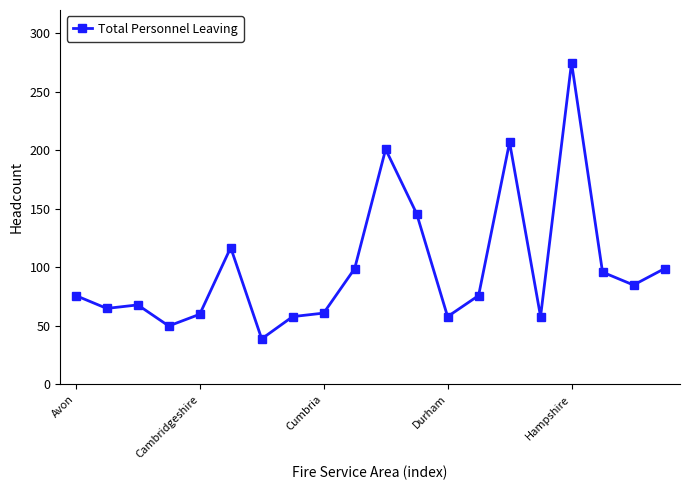

What is the sum of all values?

1994